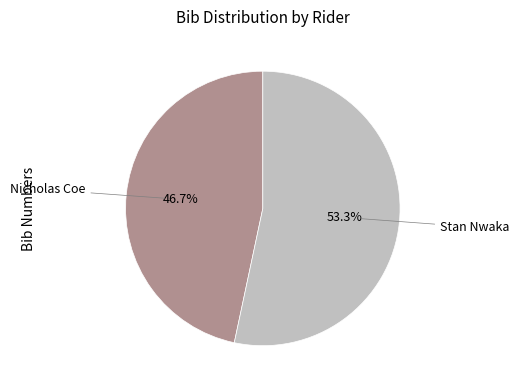

Is there any slice that represents more than half of the pie?

Yes